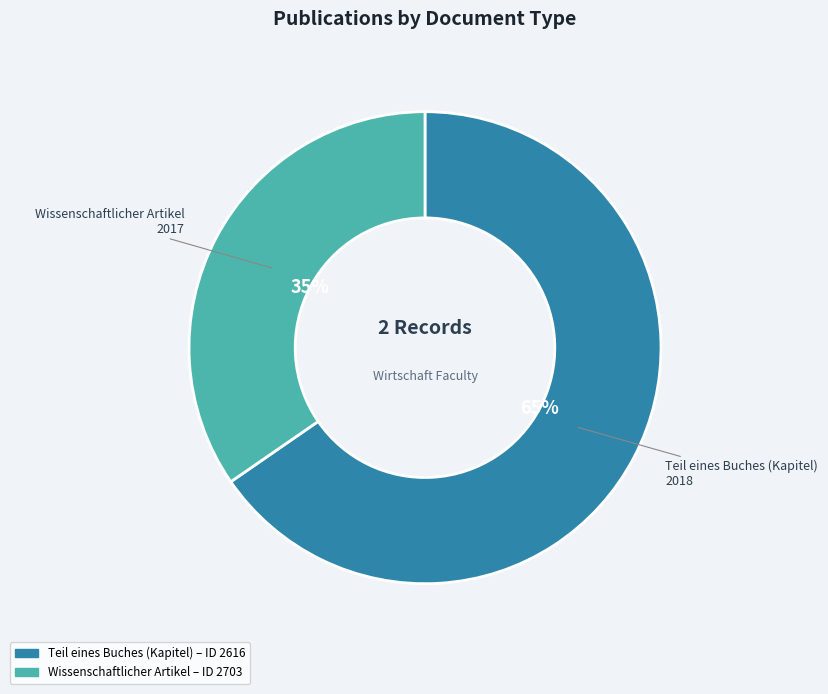

Is there a majority slice in this chart?

Yes